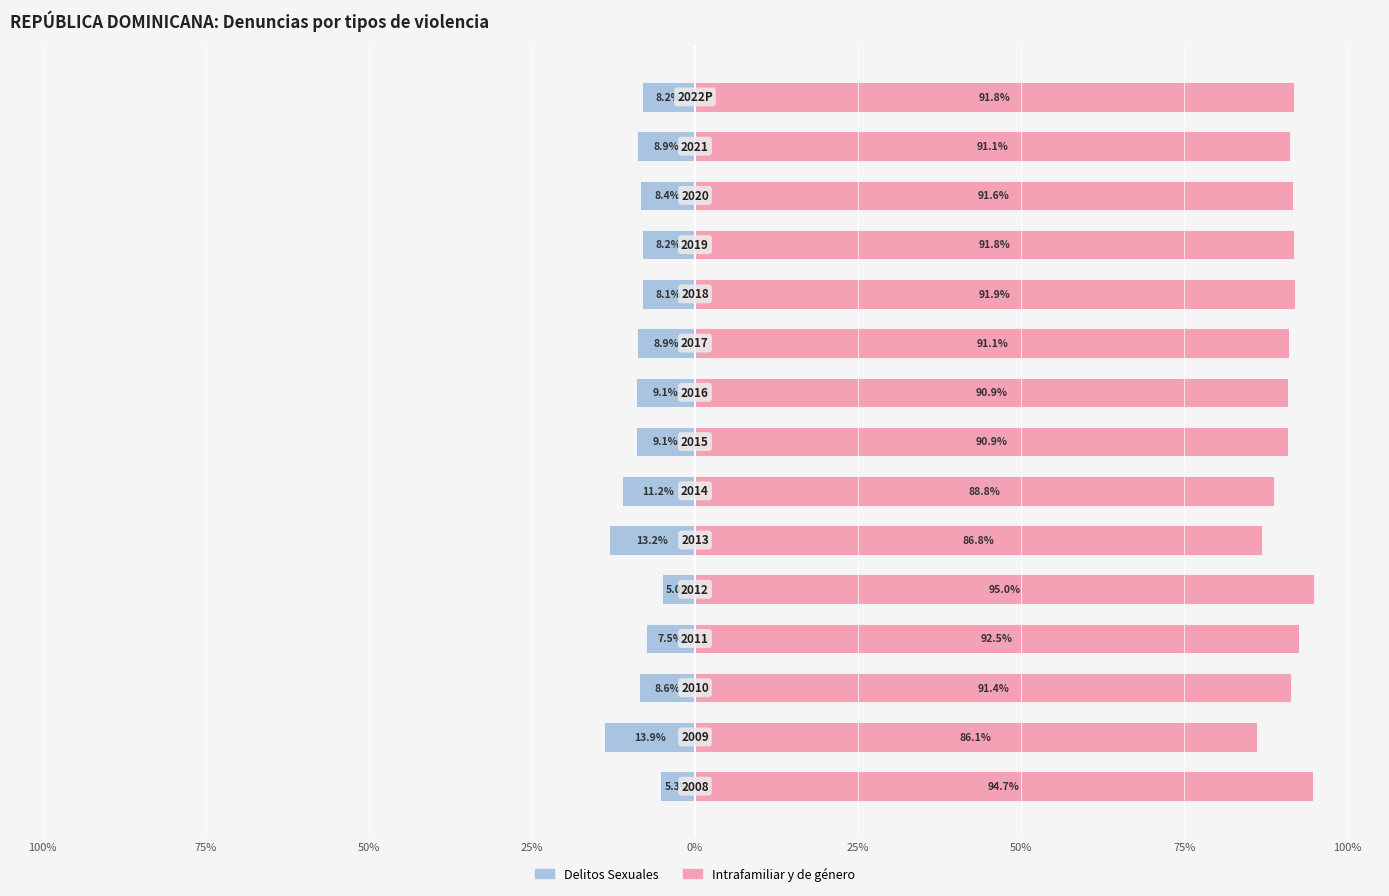

How many bars are there in total?

30